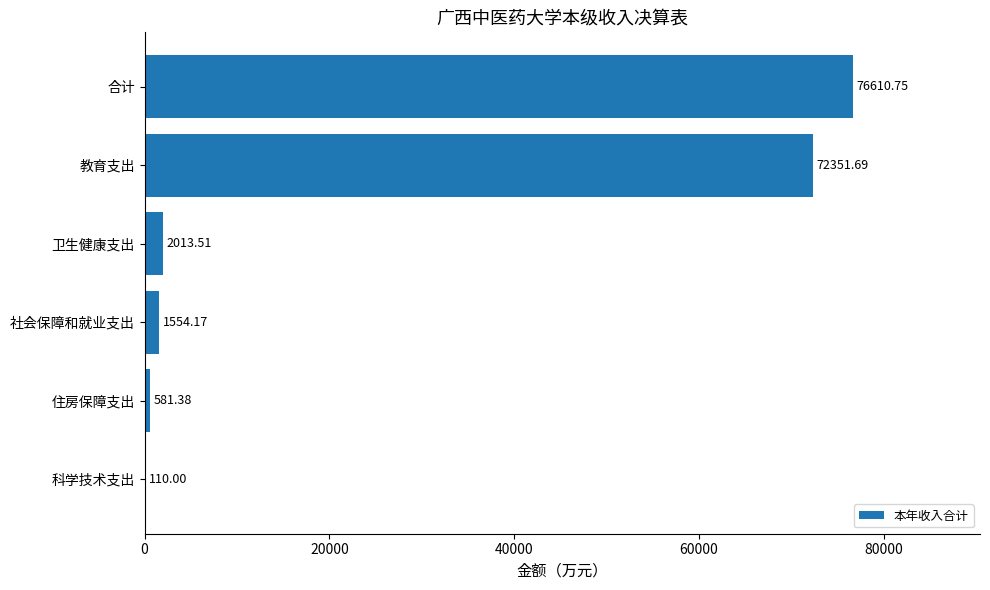

What is the change in value from 社会保障和就业支出 to 教育支出?

+70797.5